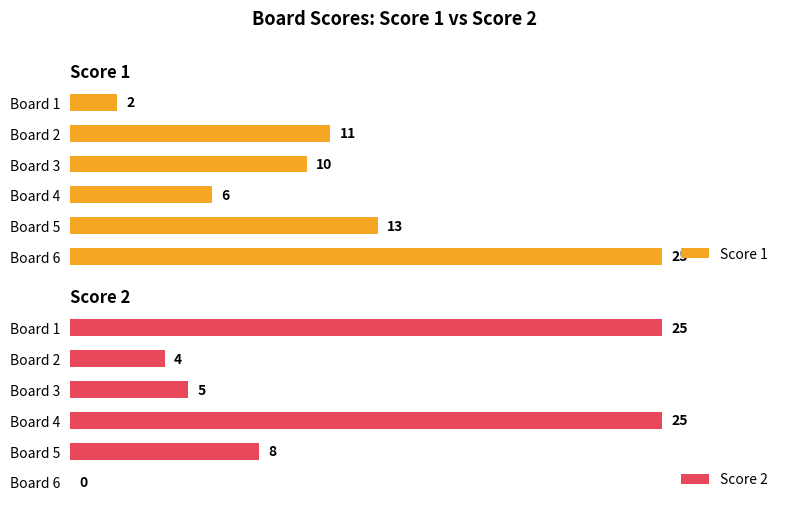

At which label is Score 1 closest to 13?

Board 5